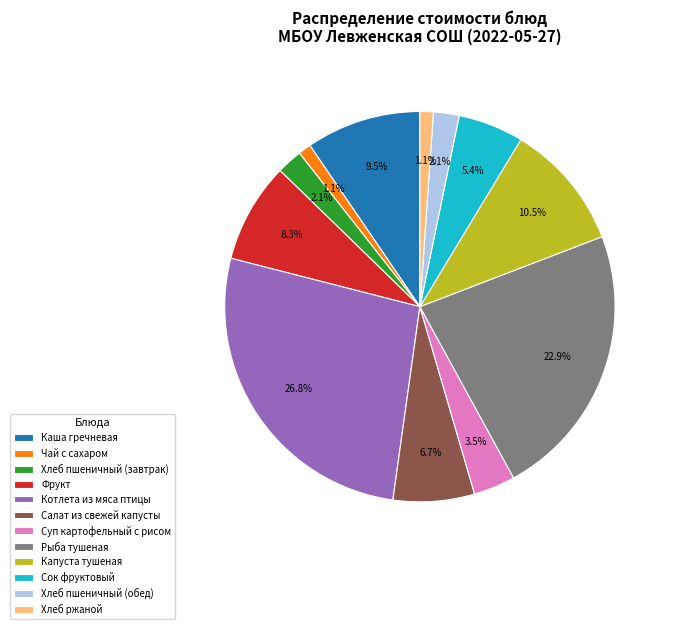

Does any single category account for the majority?

No